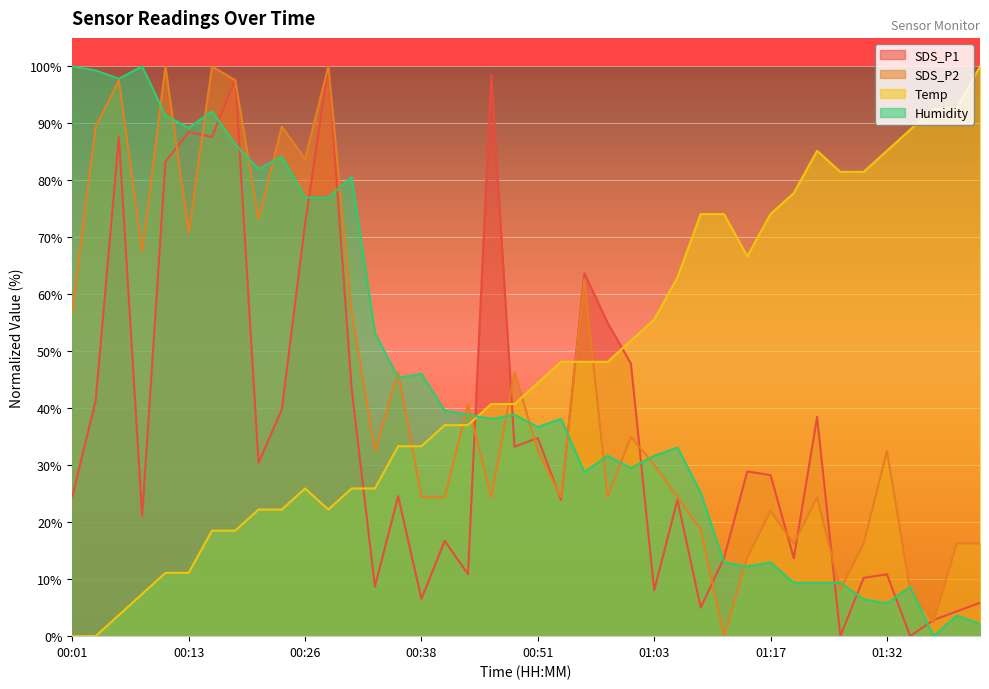

Reading right to left, extract all data points from this chart.

SDS_P1: 5.9	4.3	2.8	0.0	10.9	10.2	0.0	38.5	13.7	28.3	28.9	13.7	5.0	23.9	8.0	47.8	55.0	63.7	23.9	34.8	33.3	98.5	10.9	16.7	6.5	24.6	8.7	43.5	100.0	72.4	39.8	30.4	97.8	87.6	88.5	83.3	21.1	87.6	41.3	24.6
SDS_P2: 16.3	16.3	2.4	8.1	32.5	16.3	8.1	24.4	16.3	22.0	13.8	0.0	18.7	24.4	30.1	35.0	24.4	62.6	24.4	32.5	46.3	24.4	40.7	24.4	24.4	46.3	32.5	56.9	100.0	83.7	89.4	73.2	97.6	100.0	70.7	100.0	67.5	97.6	89.4	56.9
Temp: 100.0	92.6	92.6	88.9	85.2	81.5	81.5	85.2	77.8	74.1	66.7	74.1	74.1	63.0	55.6	51.9	48.1	48.1	48.1	44.4	40.7	40.7	37.0	37.0	33.3	33.3	25.9	25.9	22.2	25.9	22.2	22.2	18.5	18.5	11.1	11.1	7.4	3.7	0.0	0.0
Humidity: 2.2	3.6	0.0	8.6	5.8	6.5	9.4	9.4	9.4	12.9	12.2	12.9	25.2	33.1	31.7	29.5	31.7	28.8	38.1	36.7	38.8	38.1	38.8	39.6	46.0	45.3	53.2	80.6	77.0	77.0	84.2	82.0	86.3	92.1	89.2	91.4	100.0	97.8	99.3	100.0